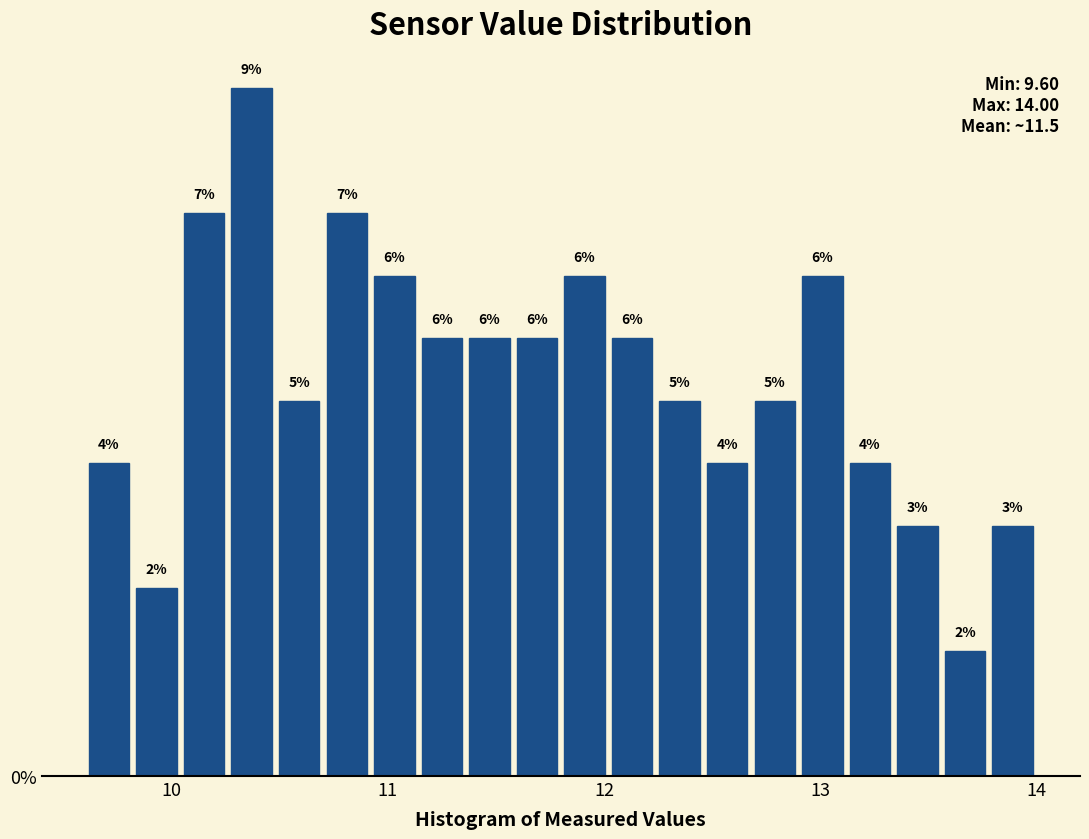

Around what value on the x-axis is the tallest bar? Give the approximate position of its centre, as read against the axis.

10.4